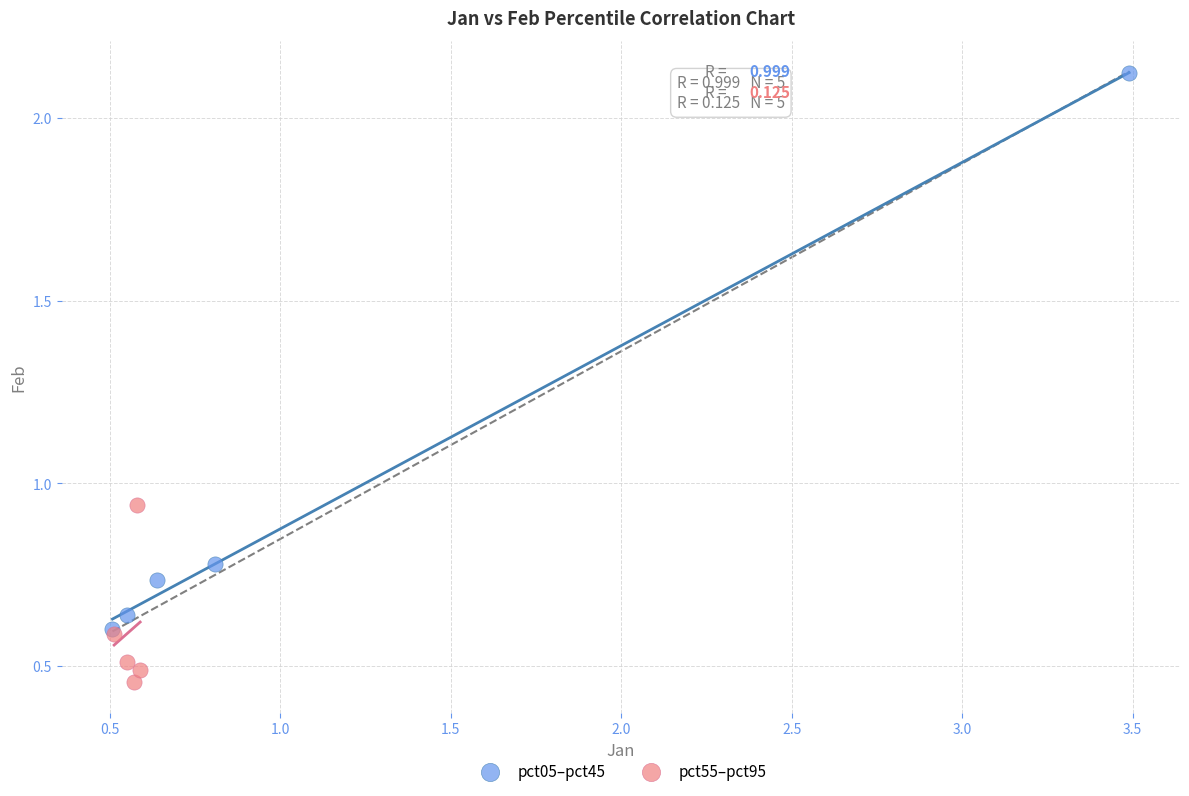

Which series reaches the maximum Y coordinate?

pct05–pct45